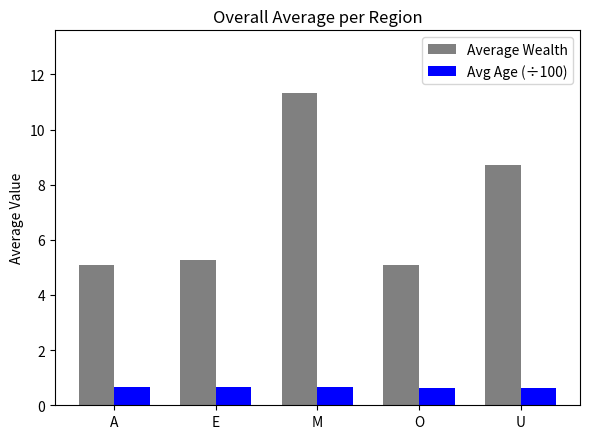

What is the smallest value displayed?

0.6